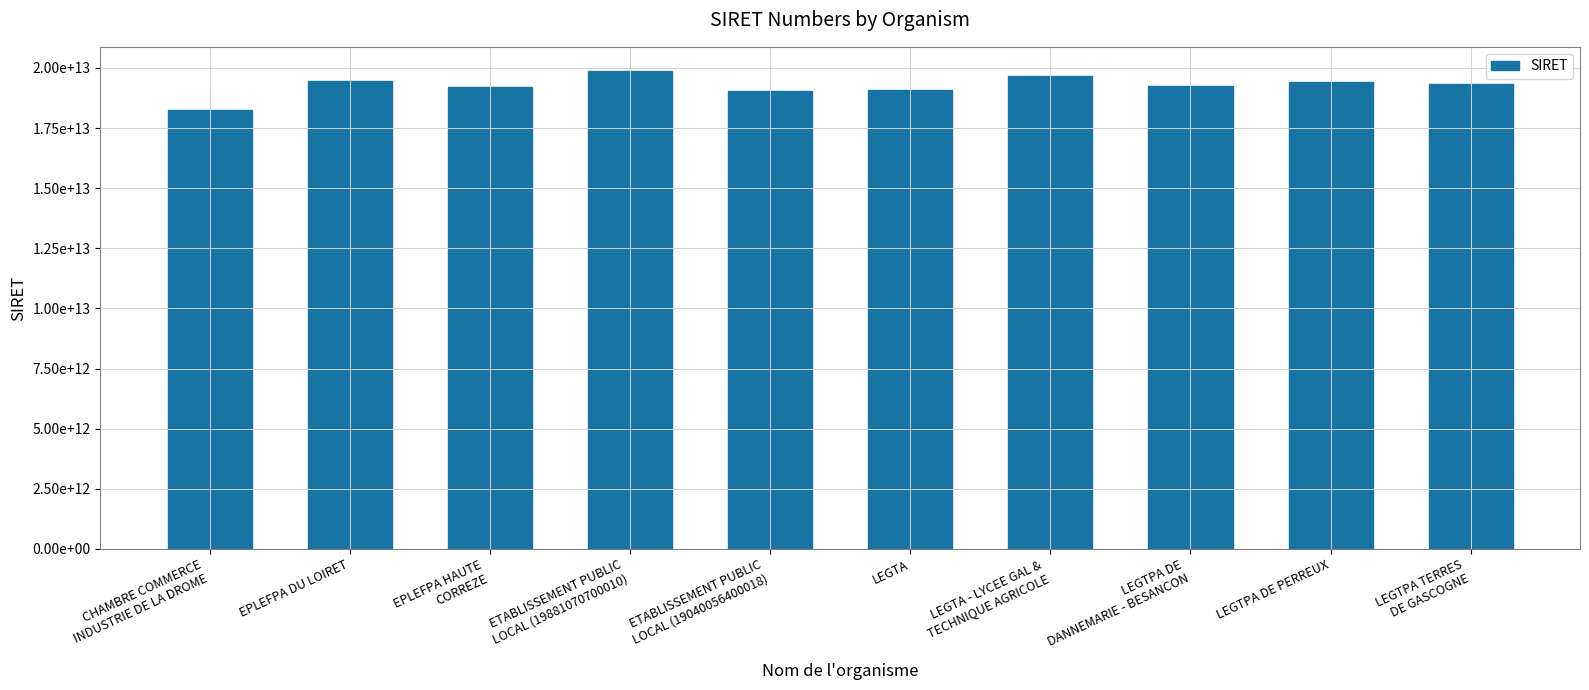

Which label corresponds to the smallest value in the chart?

CHAMBRE COMMERCE
INDUSTRIE DE LA DROME